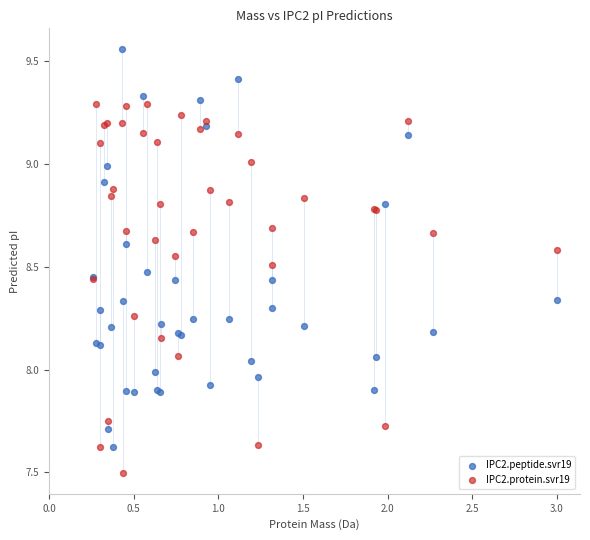

What is the X range (max minus min) for the scatter plot?

2.7